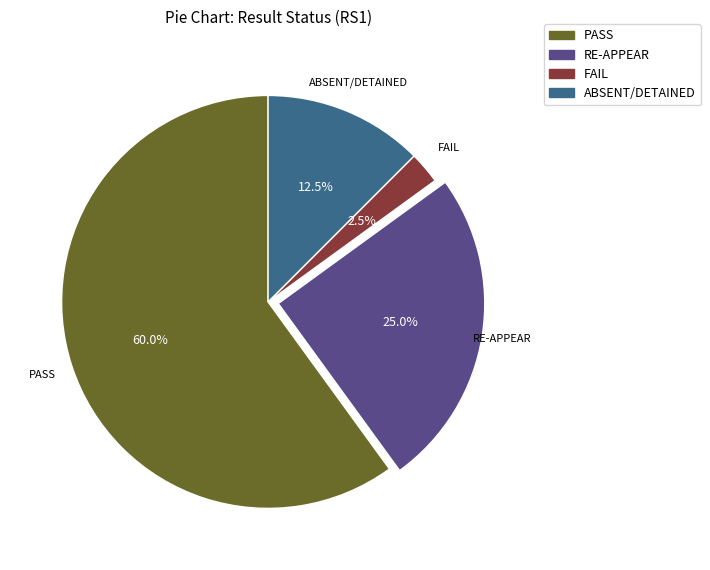

To the nearest percent, what is the combined percentage of RE-APPEAR and ABSENT/DETAINED?

38%